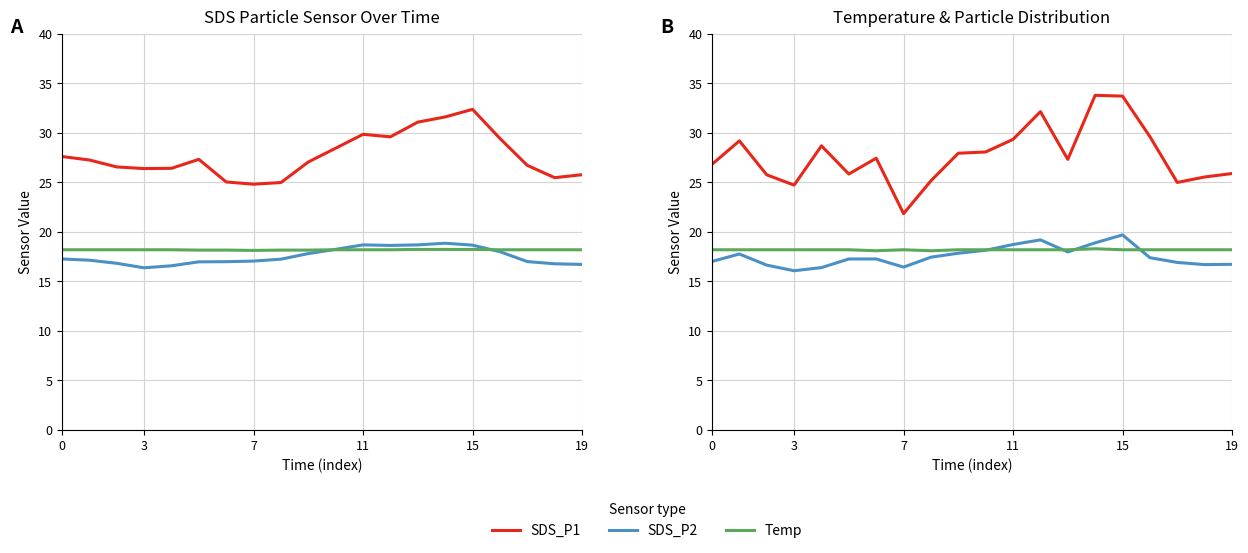

How many values in the SDS_P2 series are below 17?

7